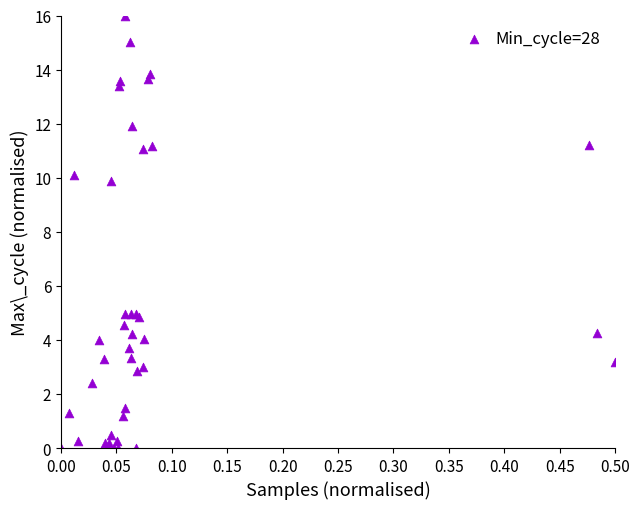

What Y value in the scatter plot is closest to 8?

9.9